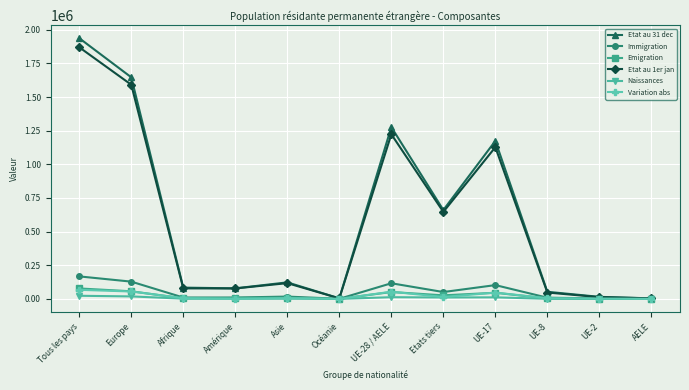

What are all the series names shown in the legend?

Etat au 31 dec, Immigration, Emigration, Etat au 1er jan, Naissances, Variation abs